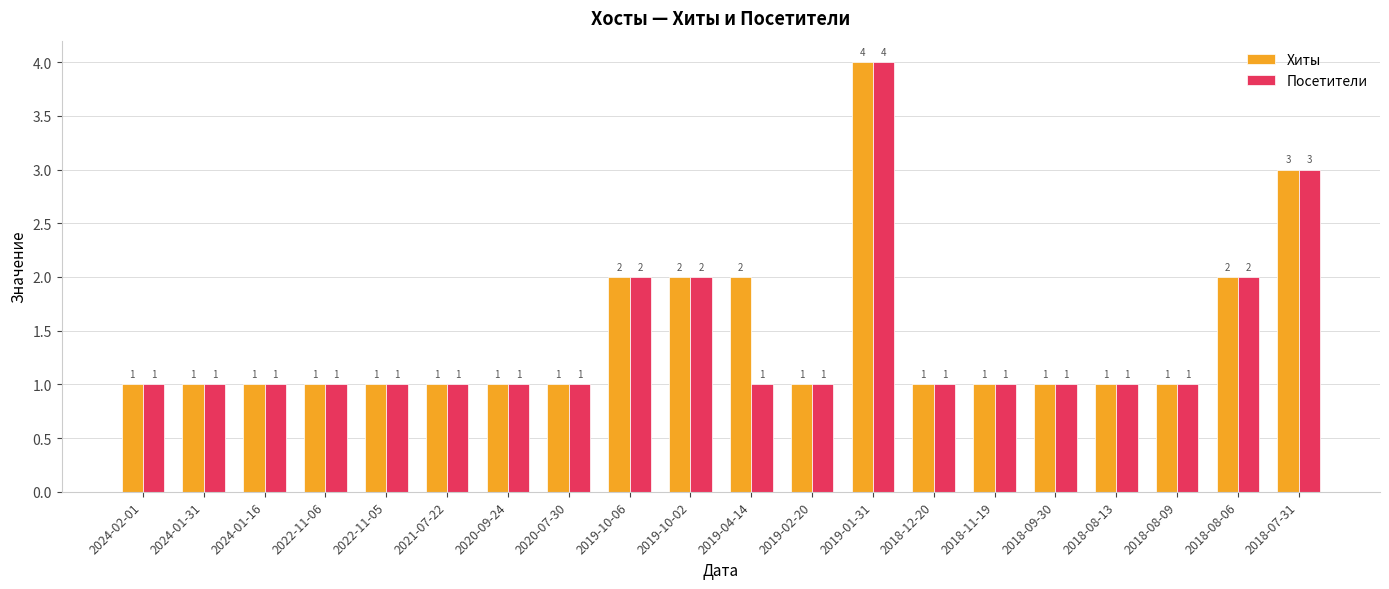

What is the greatest value displayed?

4